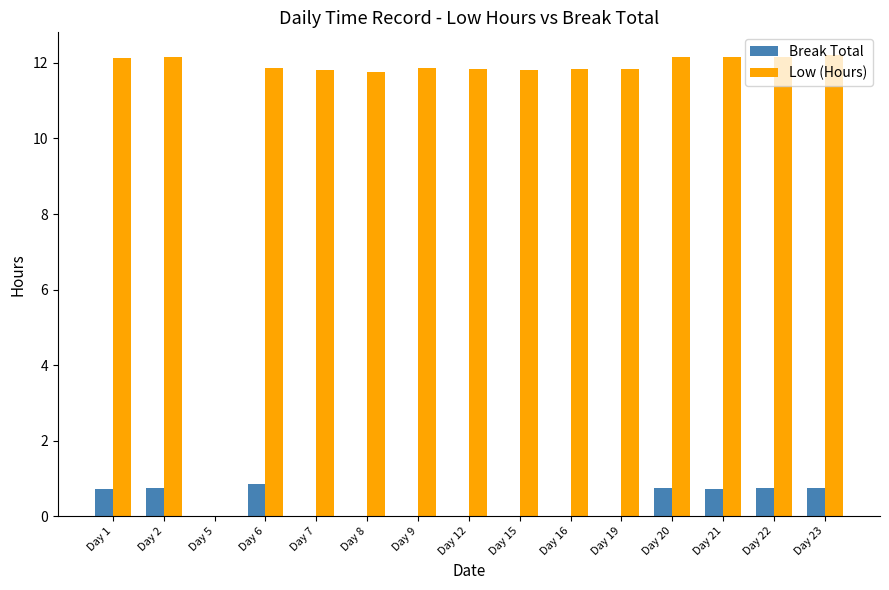

Is the value of Break Total at Day 22 greater than the value of Low (Hours) at Day 20?

No